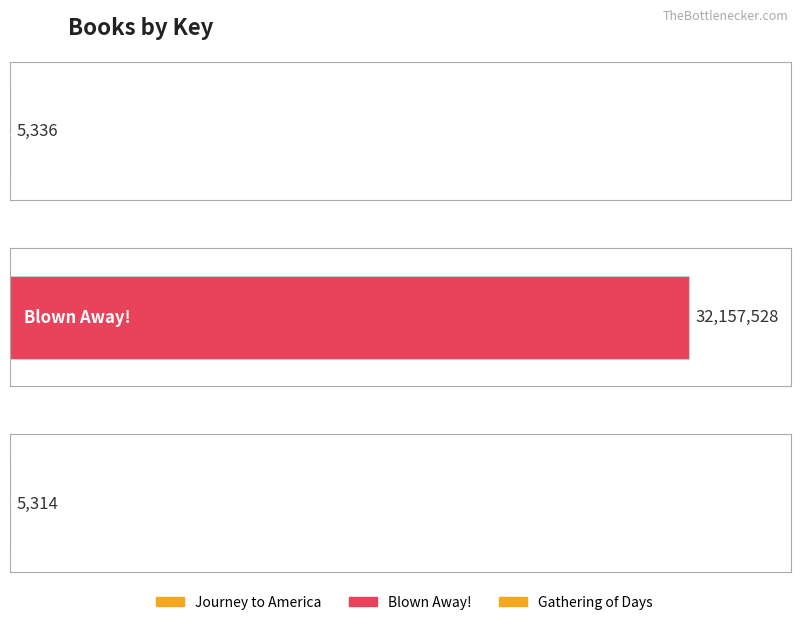

How many bars are there in total?

3